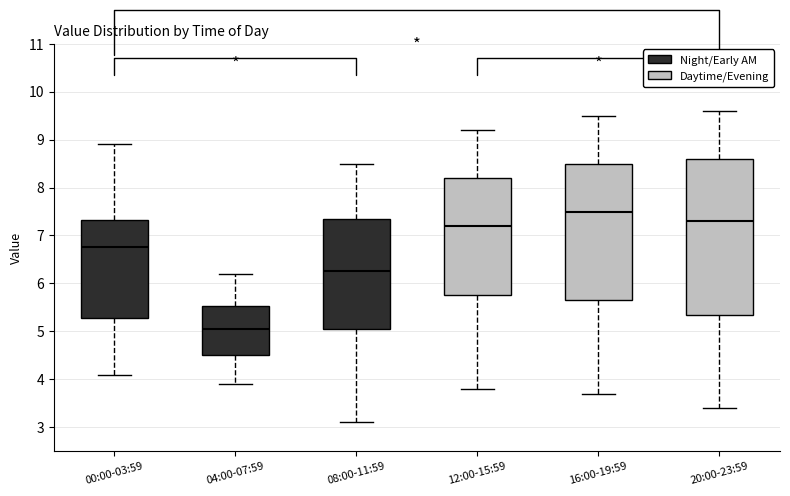

Where does the lower whisker of the box for 16:00-19:59 end on the y-axis? The values are not printed on the chart, so give them approximately, as read against the axis.

3.7